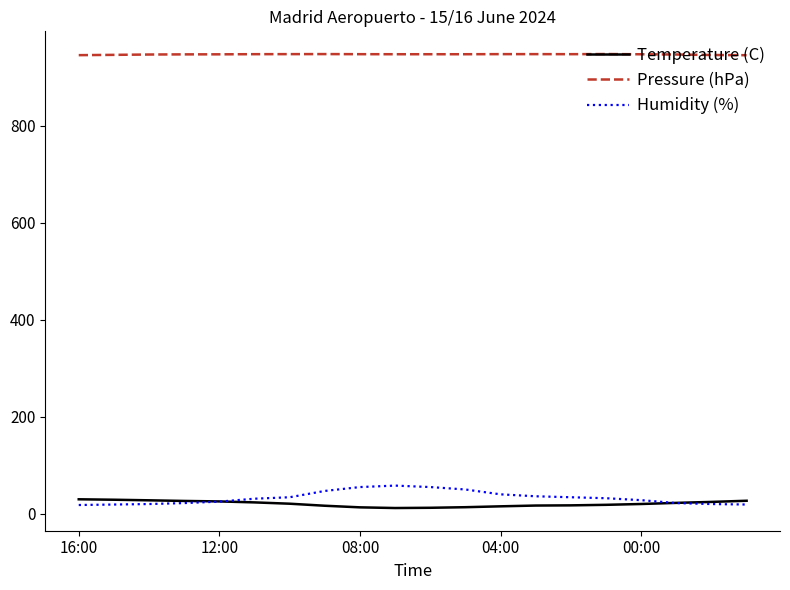

How many lines are shown in the chart?

3